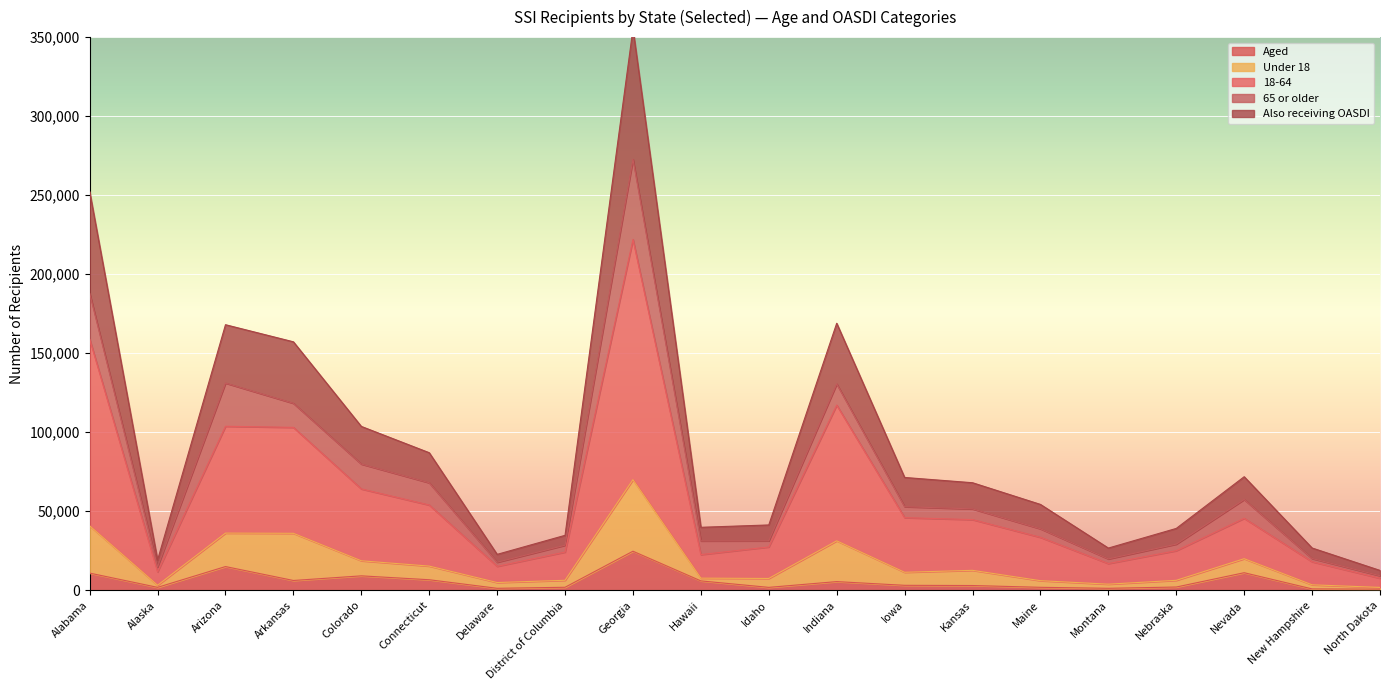

What is the smallest value displayed?

730